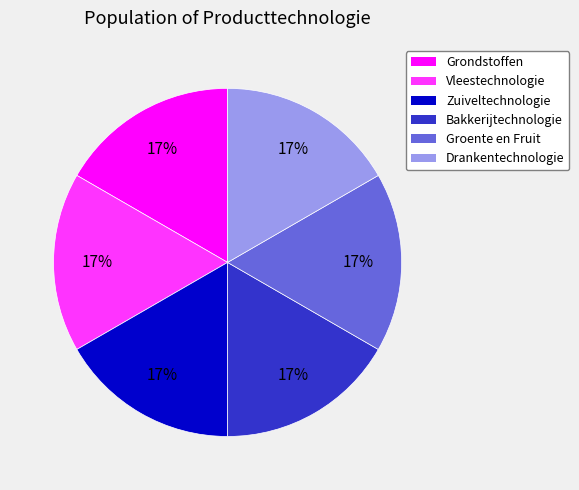

Does Groente en Fruit account for over 50% of the chart?

No